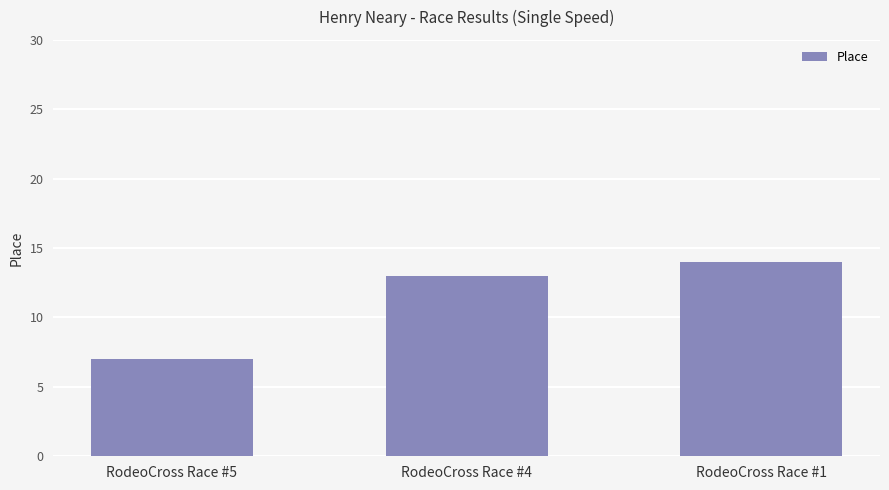

Read the value at RodeoCross Race #1.

14